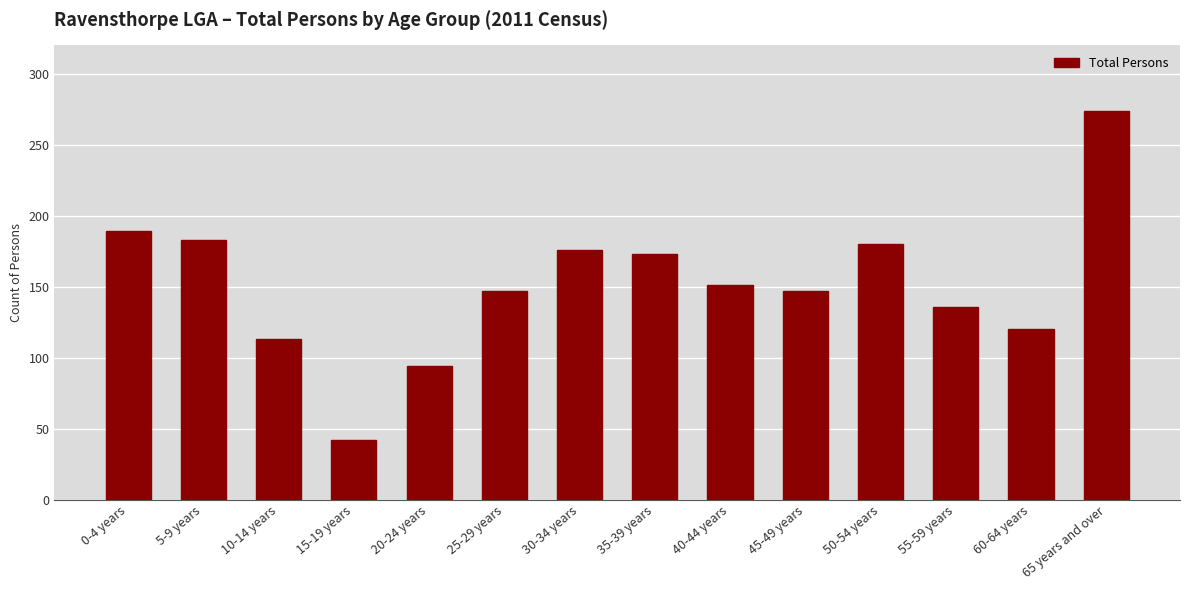

Which label corresponds to the largest value in the chart?

65 years and over